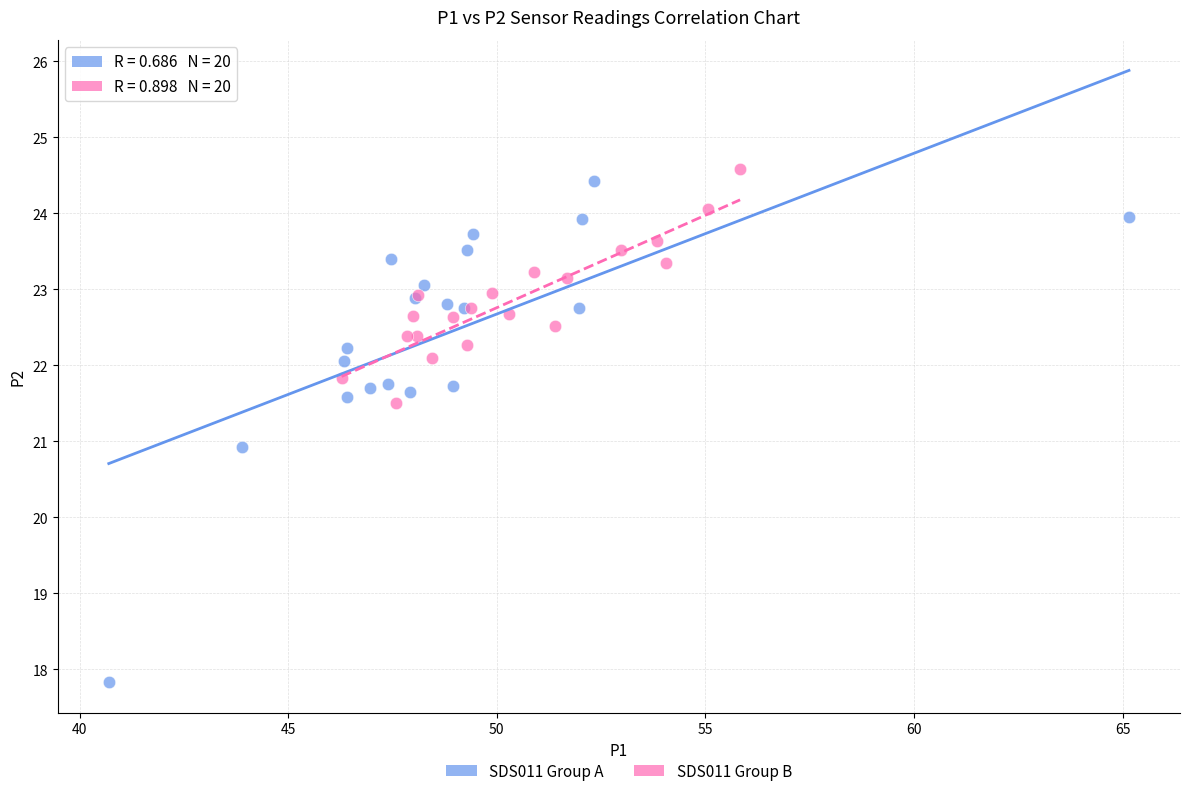

Which series has the largest Y range (max minus min)?

SDS011 Group A